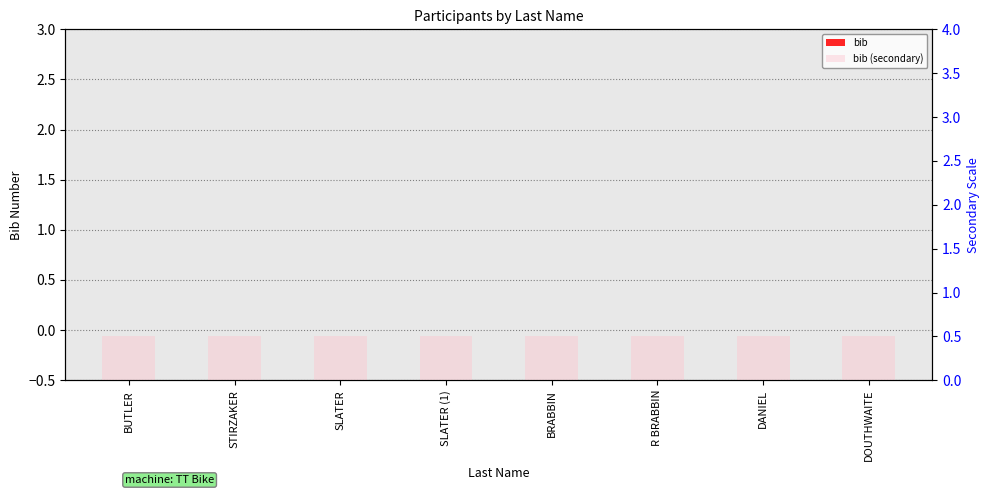

Rank the categories by bib (secondary) value from highest to lowest.

BUTLER, STIRZAKER, SLATER, SLATER (1), BRABBIN, R BRABBIN, DANIEL, DOUTHWAITE